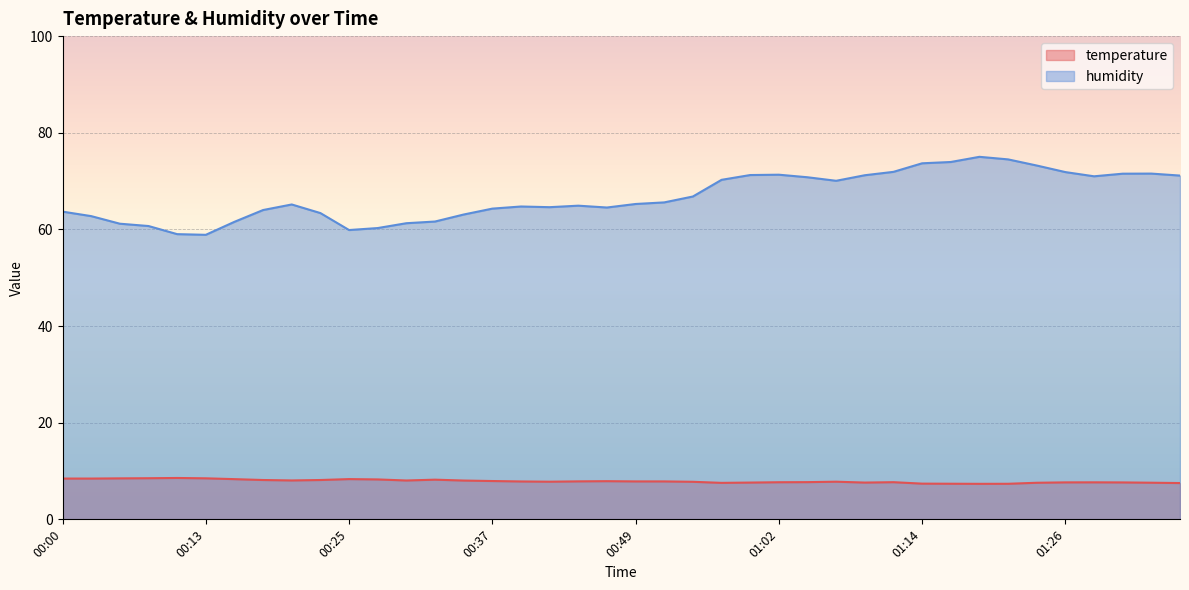

What position from the left is 01:02?

26